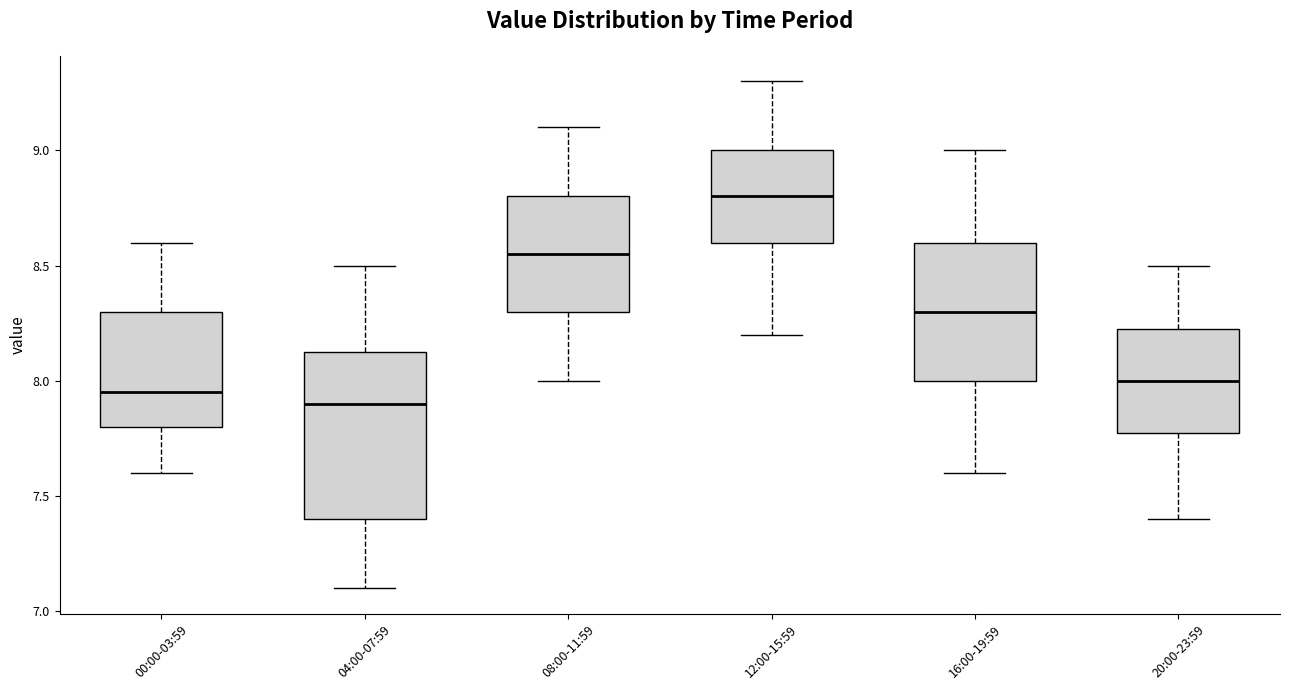

Which box has the highest median line?

12:00-15:59